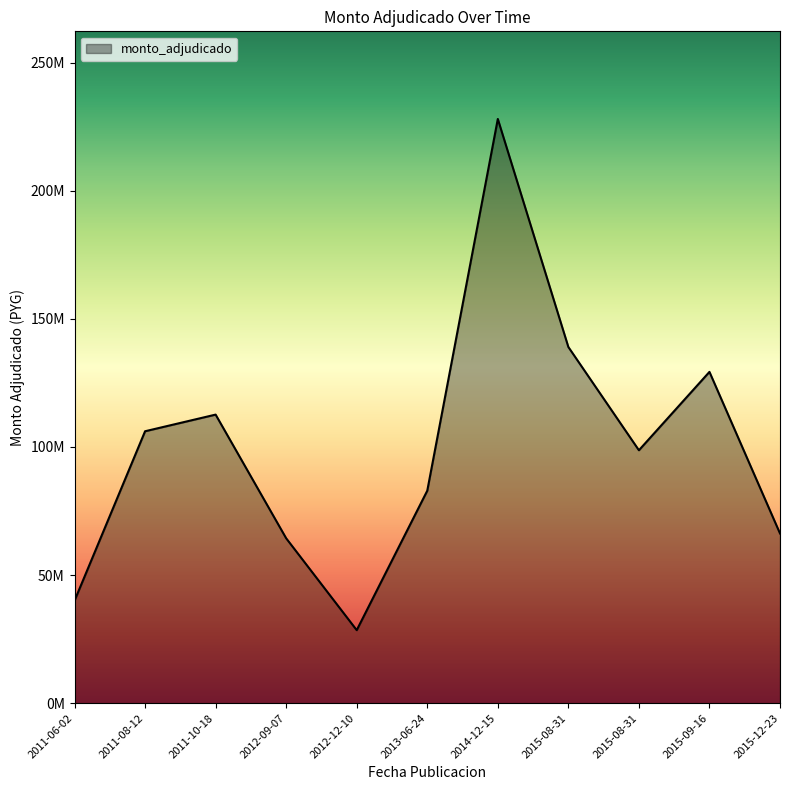

What value does the data have at 2015-12-23, to the nearest 50?

66245400